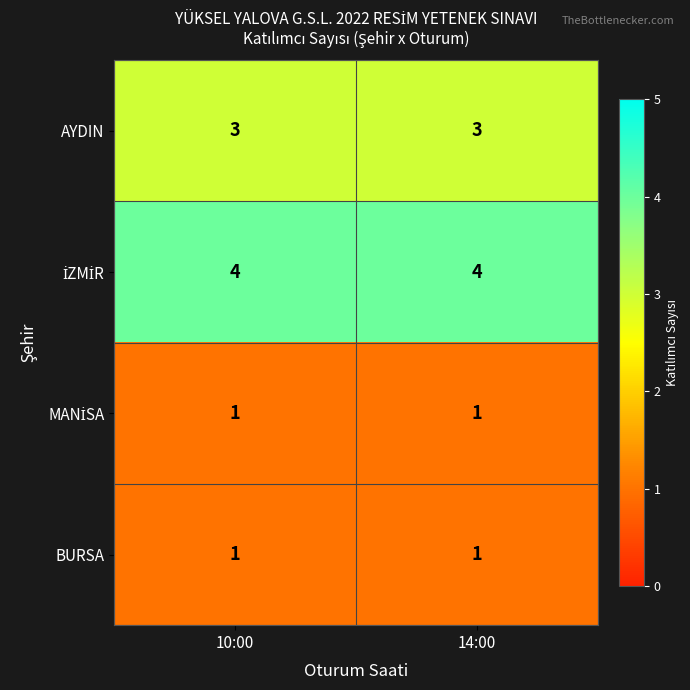

What is the maximum value shown in the chart?

4